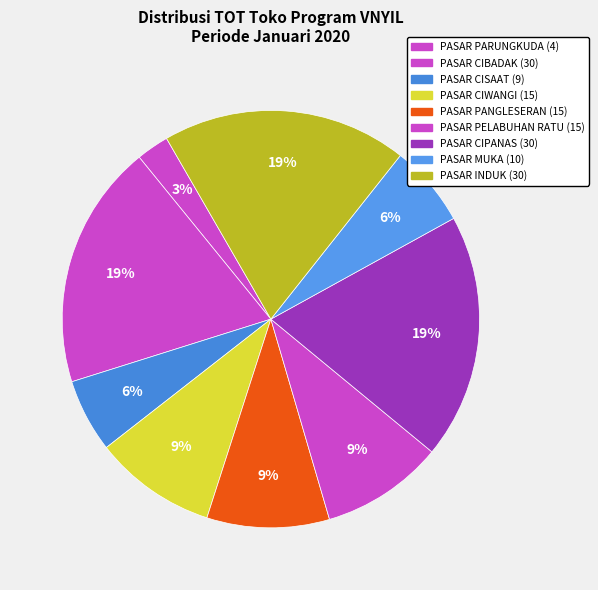

What is the smallest slice in the pie chart?

PASAR PARUNGKUDA